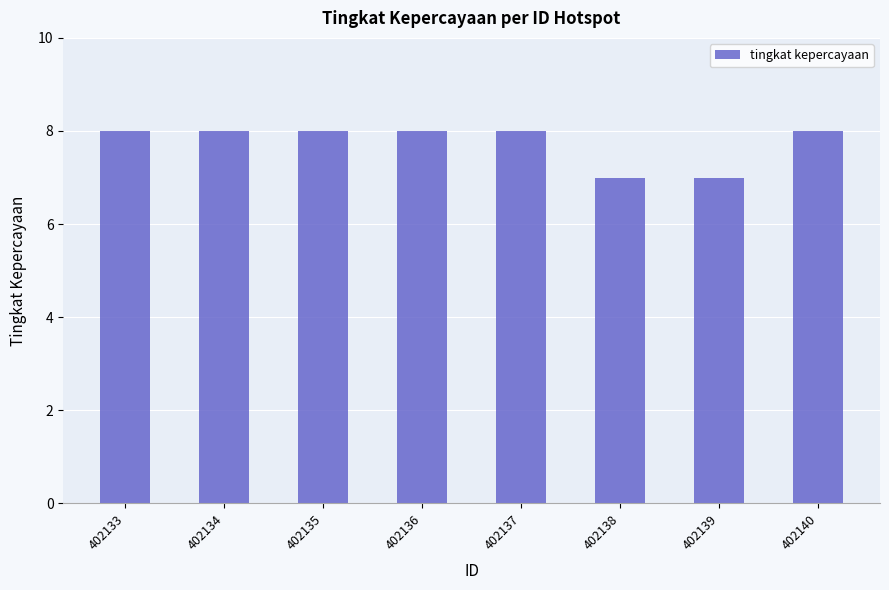

Which has a higher value, 402138 or 402135?

402135